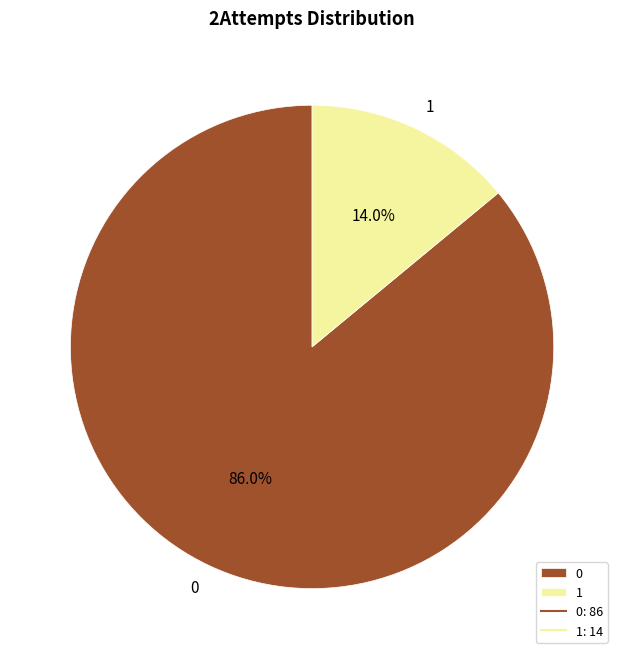

What is the smallest slice in the pie chart?

1